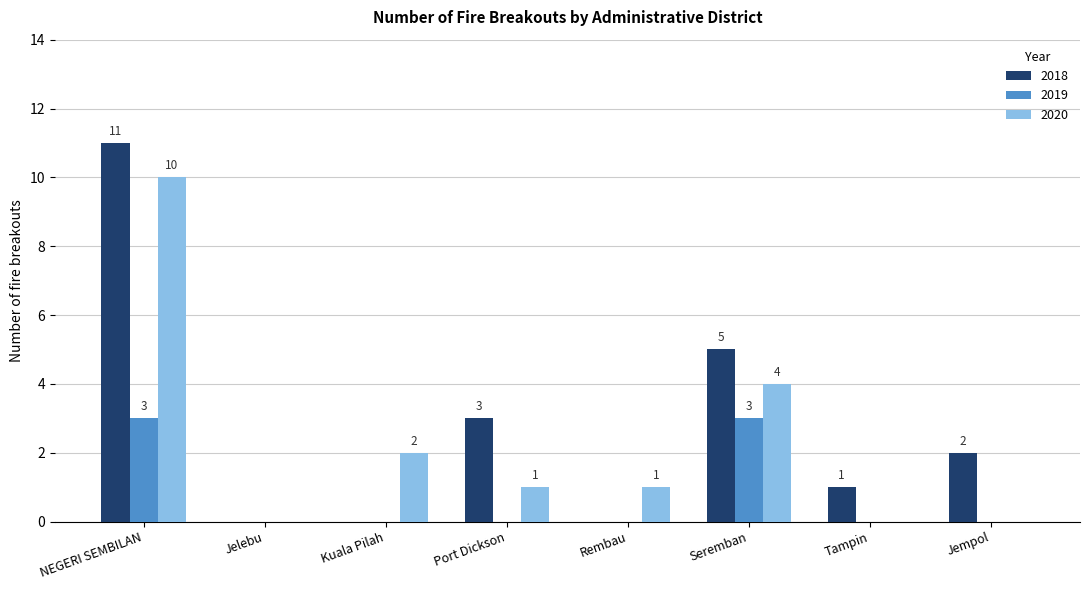

What is the difference between the 2018 values at NEGERI SEMBILAN and Jelebu?

11